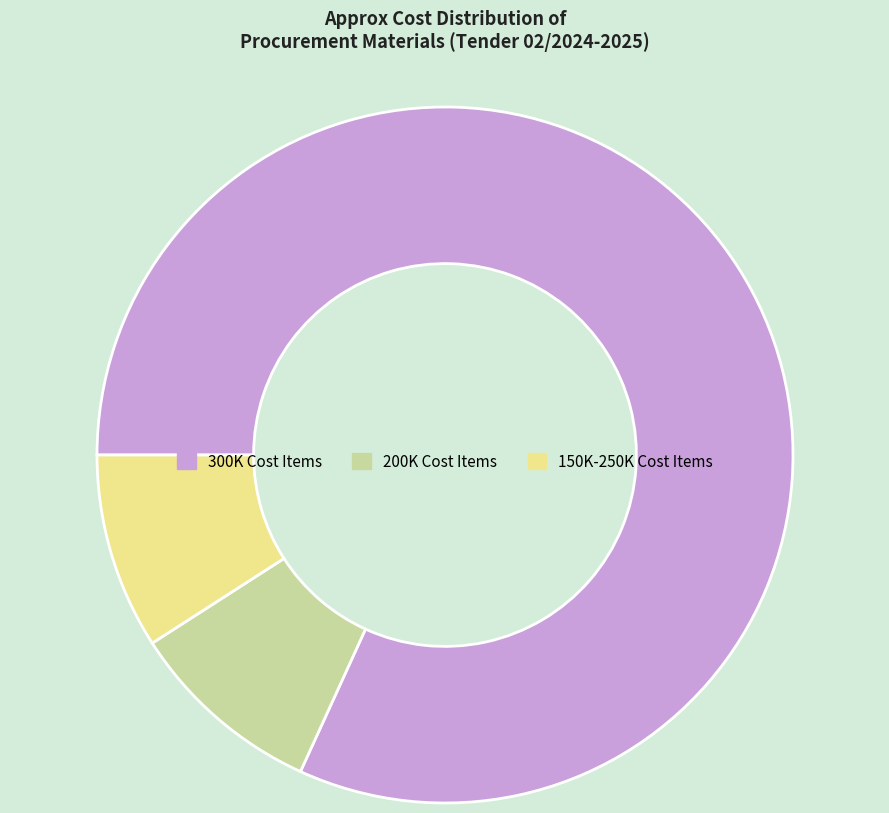

What is the largest slice in the pie chart?

300K Cost Items